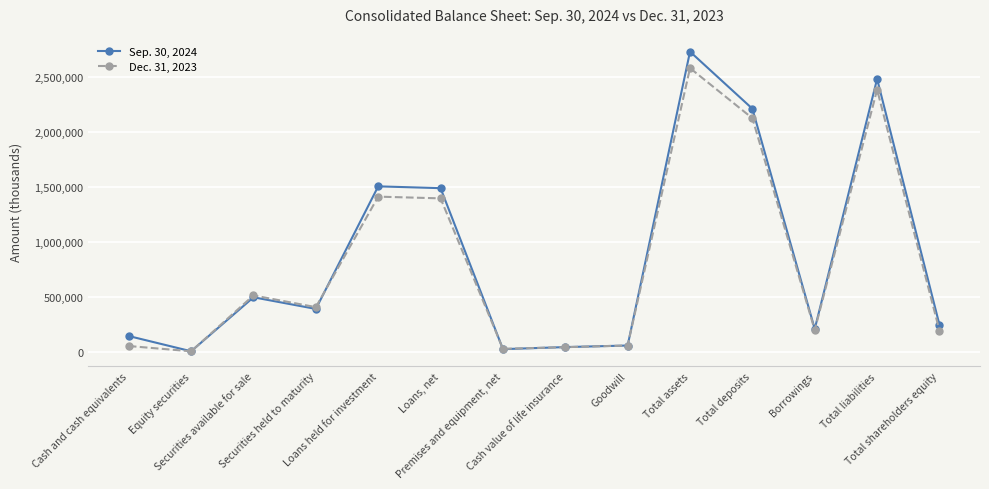

Count the number of categories in the chart.

14